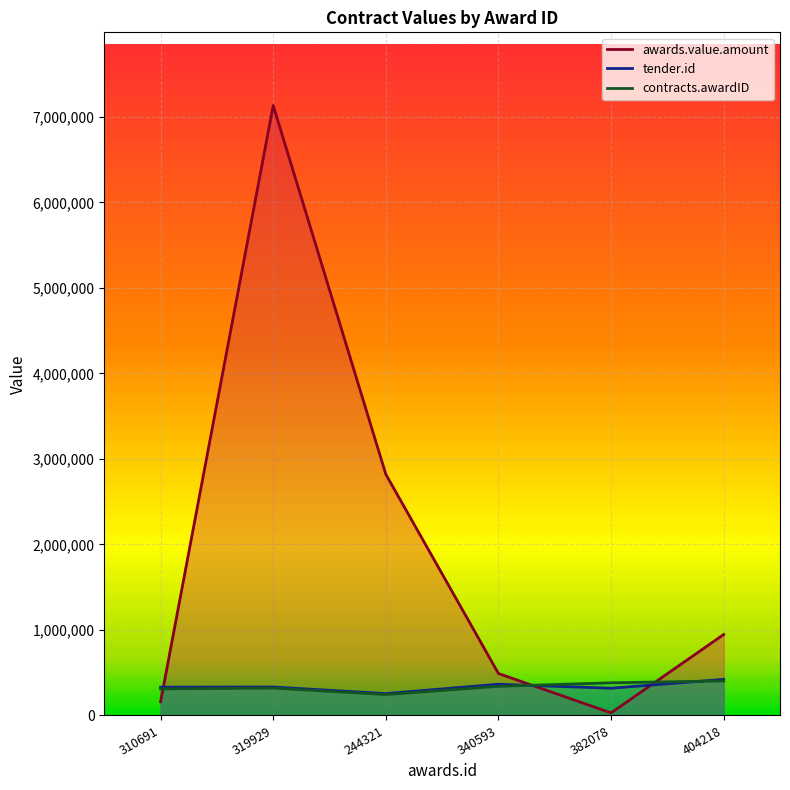

What is the label of the 2nd point from the left?

319929